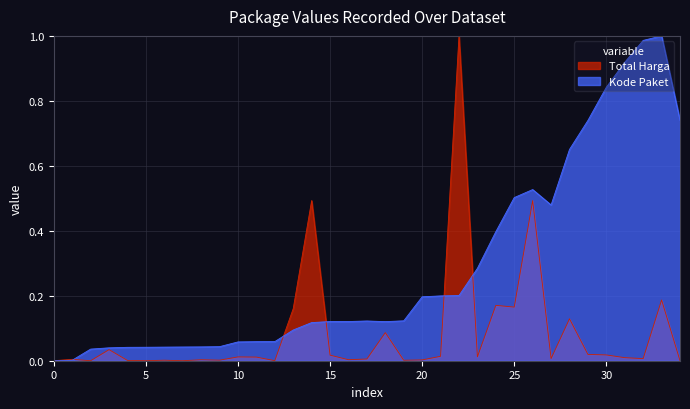

List the series in order of their overall mean, lowest first.

Total Harga, Kode Paket